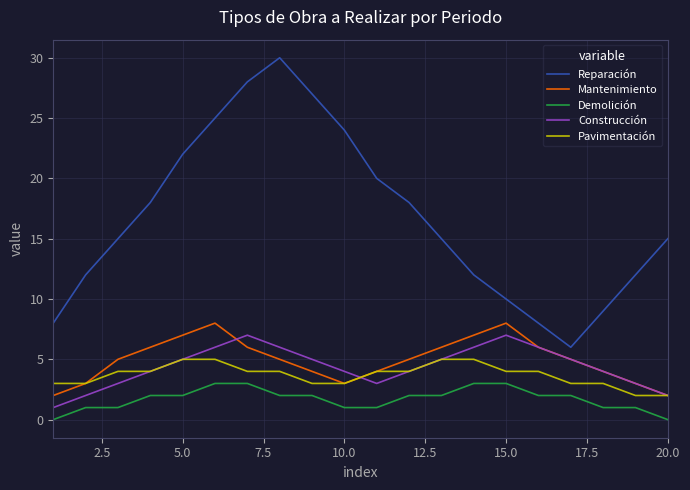

How many lines are shown in the chart?

5